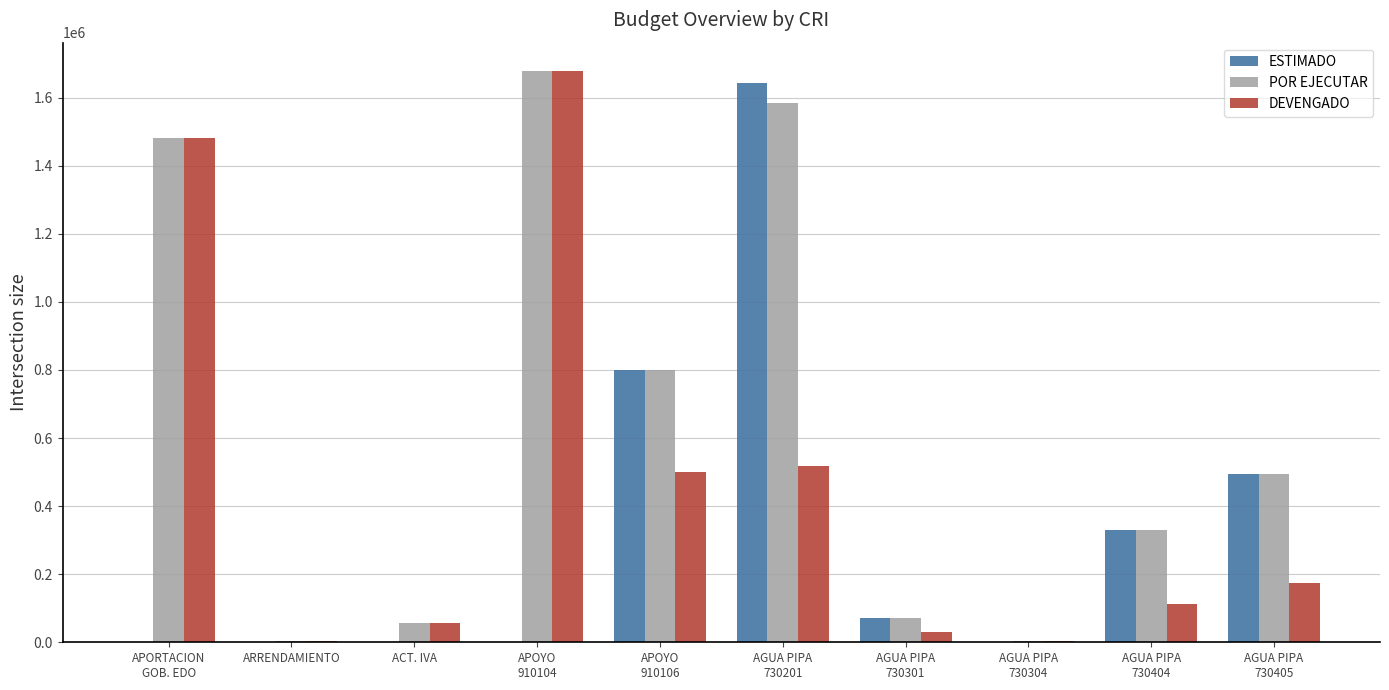

How many groups of bars are there?

10